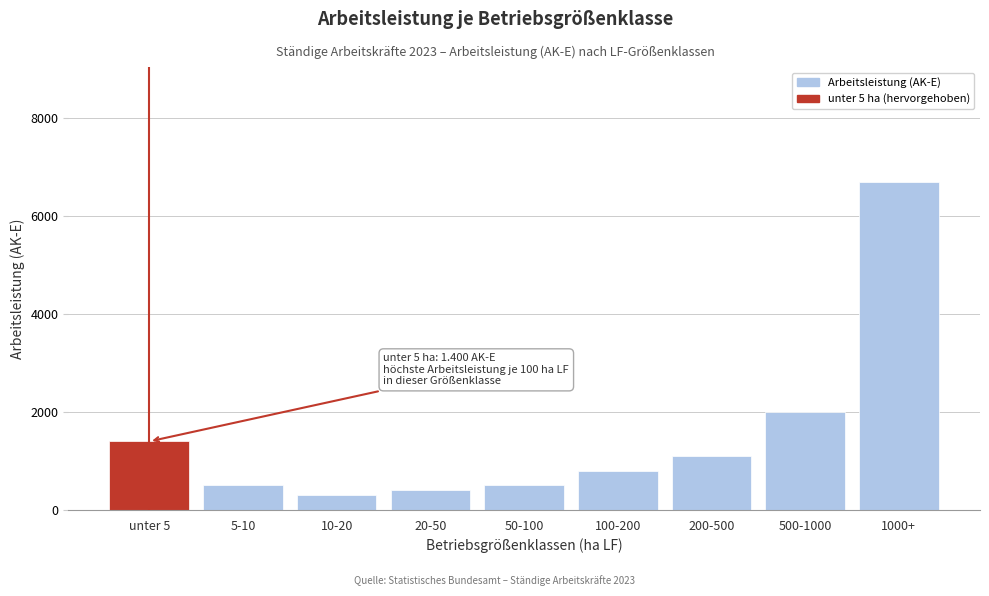

Reading left to right, extract all data points from this chart.

1400	500	300	400	500	800	1100	2000	6700